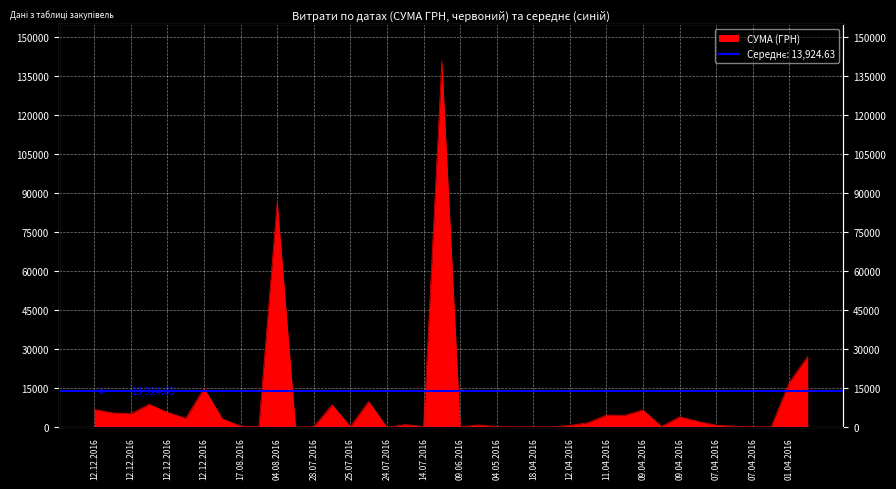

How many points are higher than both their immediate neighbors (excluding endpoints)?

12